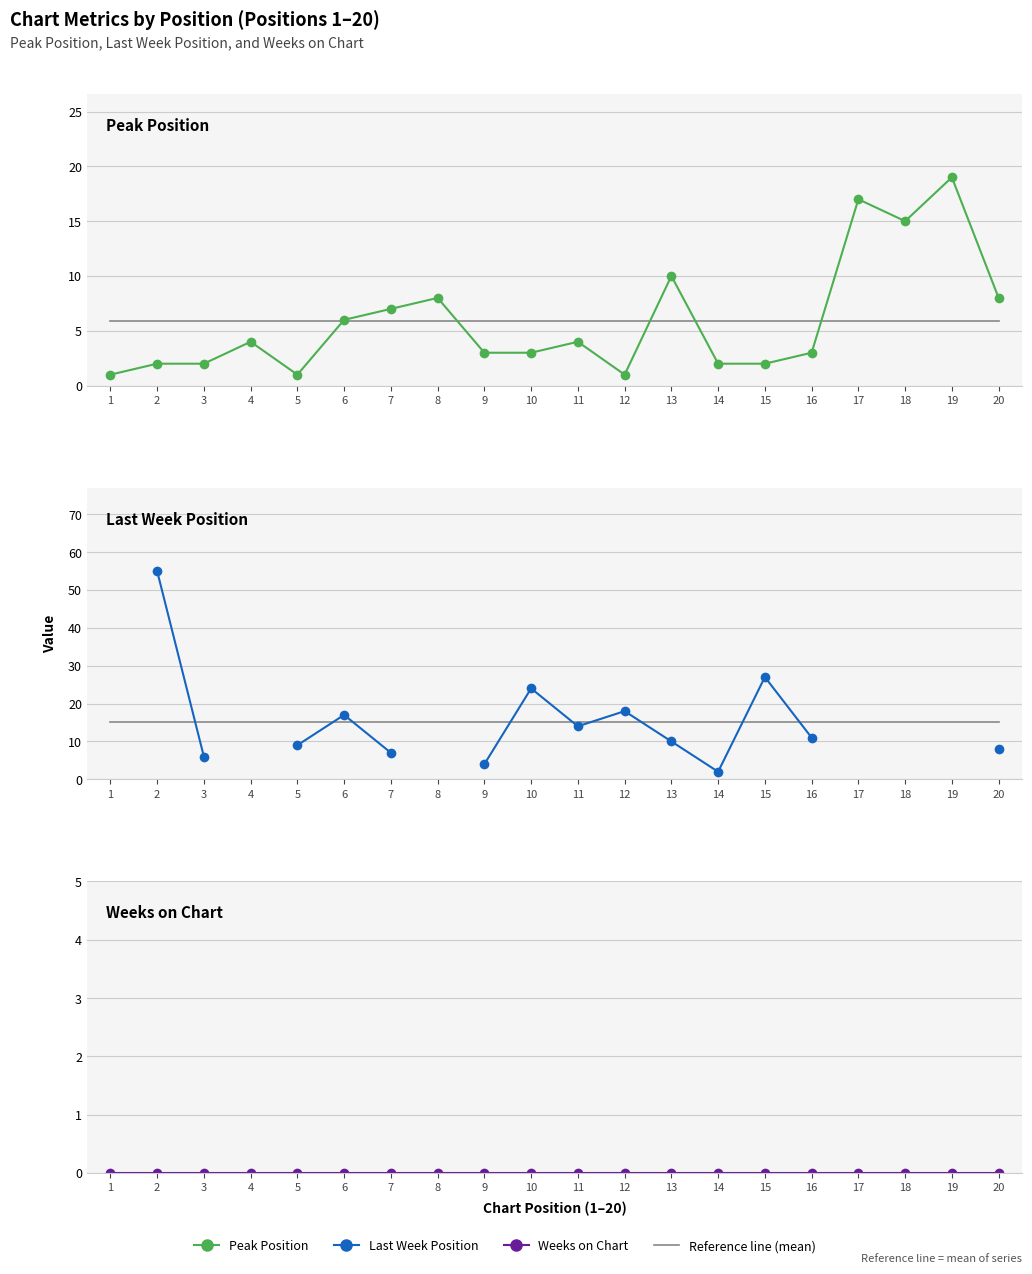

Does the chart have visible grid lines?

Yes